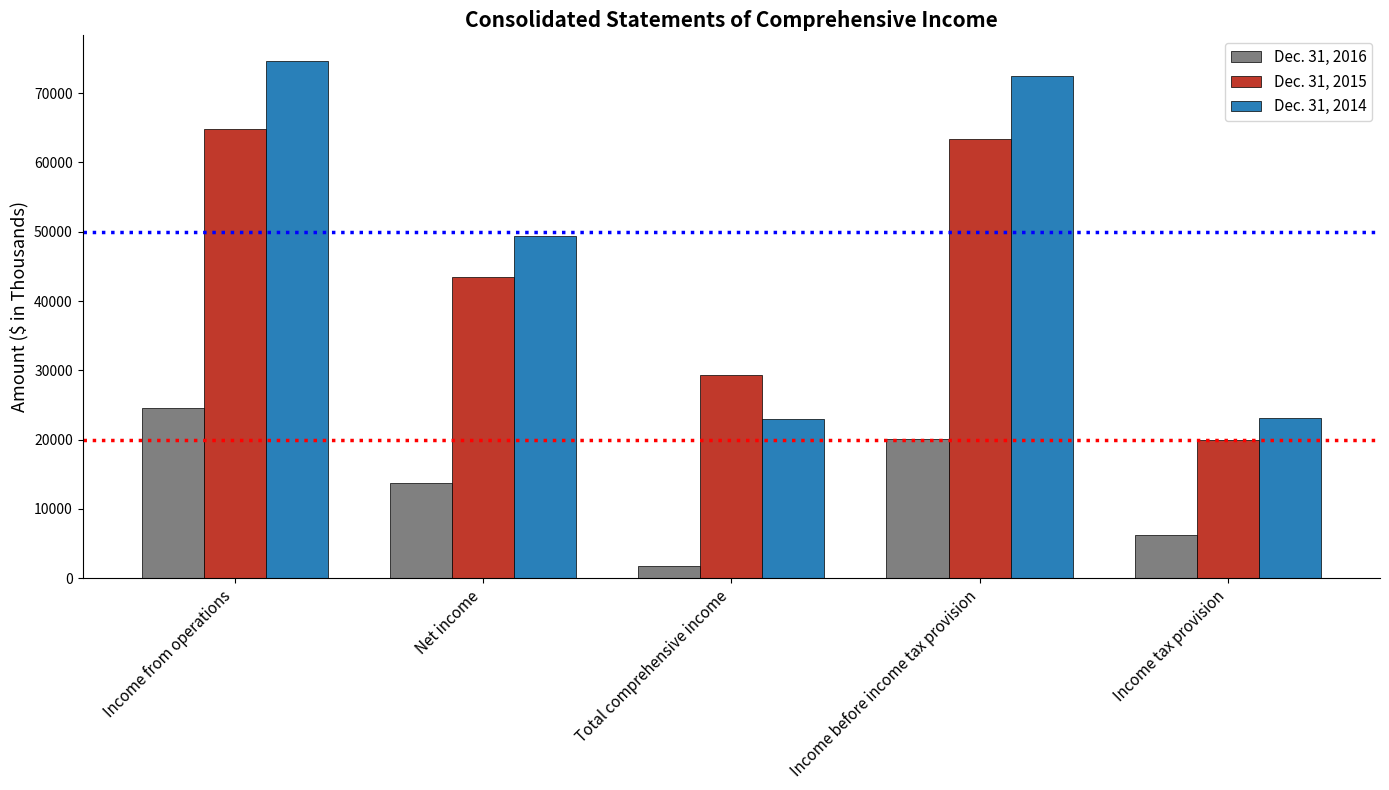

How many bars are there in total?

15